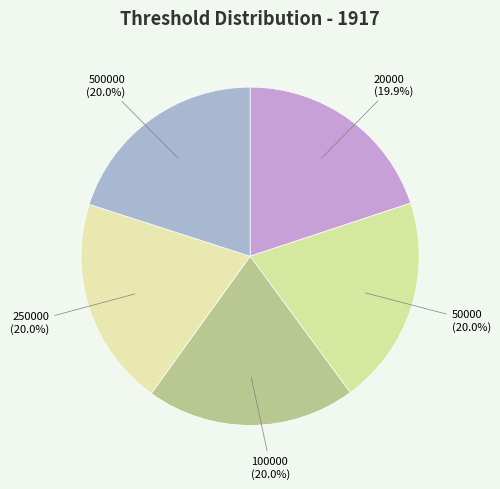

How much of the chart is everything except 20000 (19.9%)?

80.1%